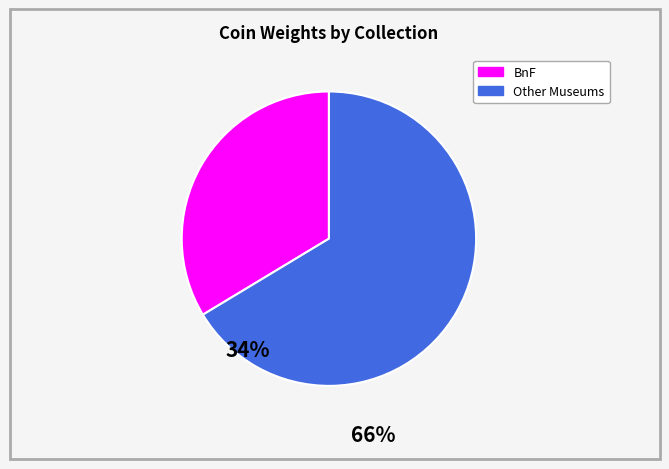

Which slice is the largest?

Other Museums